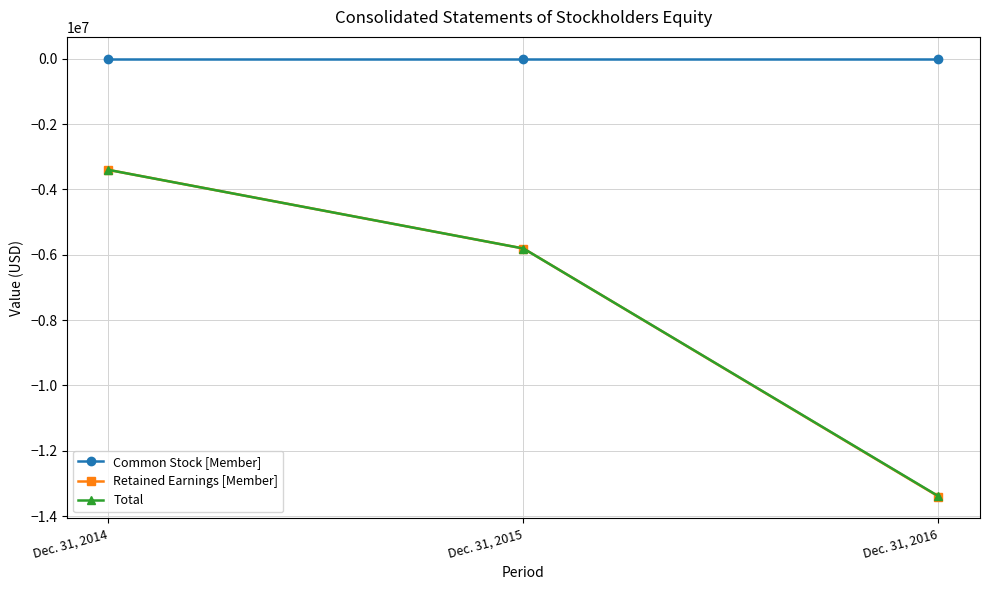

Rank the categories by Total value from lowest to highest.

Dec. 31, 2016, Dec. 31, 2015, Dec. 31, 2014